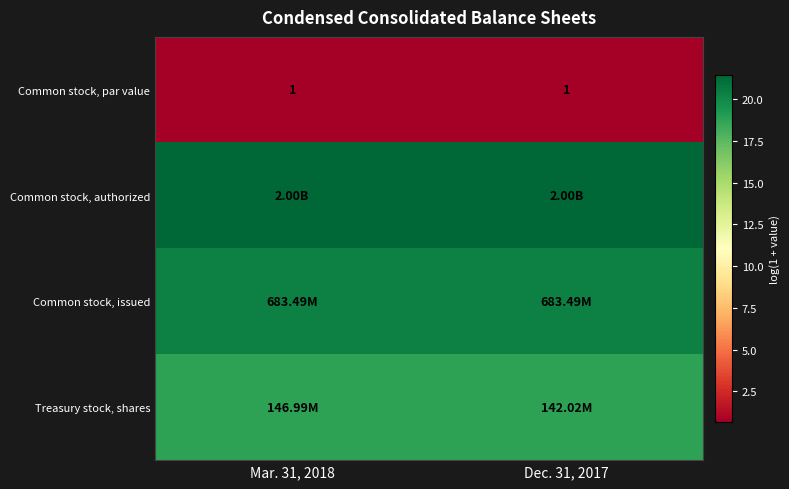

Which category has the highest value across all series?

Mar. 31, 2018